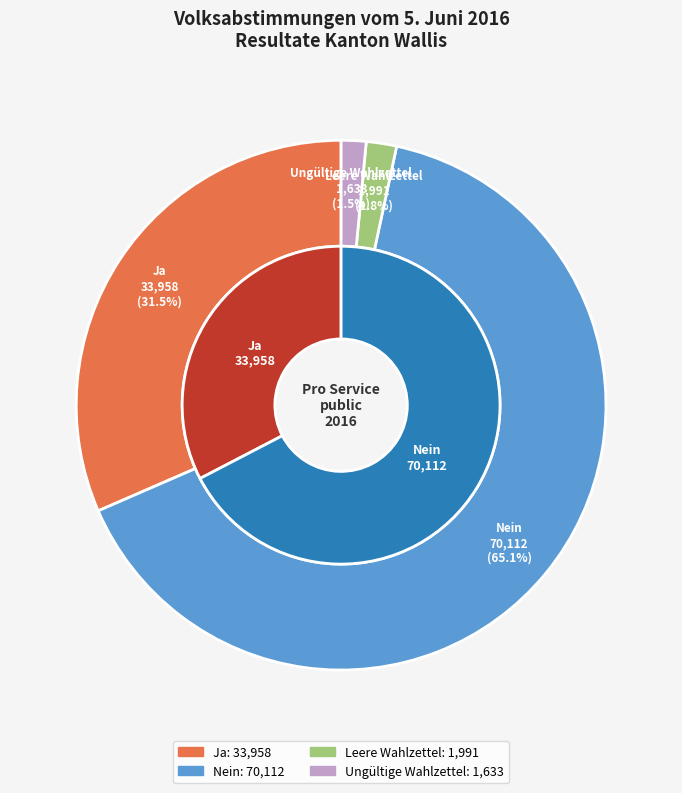

What percentage is the Ungültige Wahlzettel slice, to the nearest percent?

2%